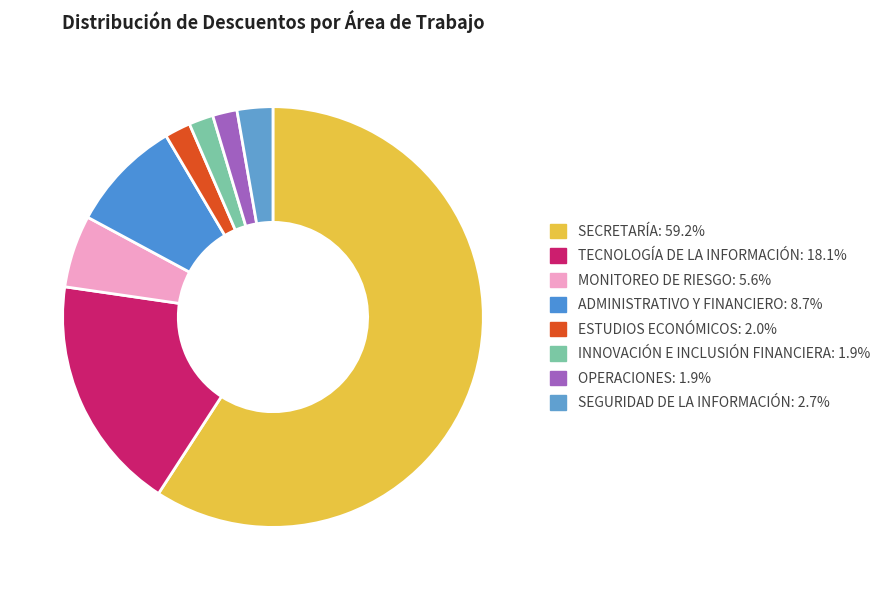

Which slice represents more than half of the pie?

SECRETARÍA